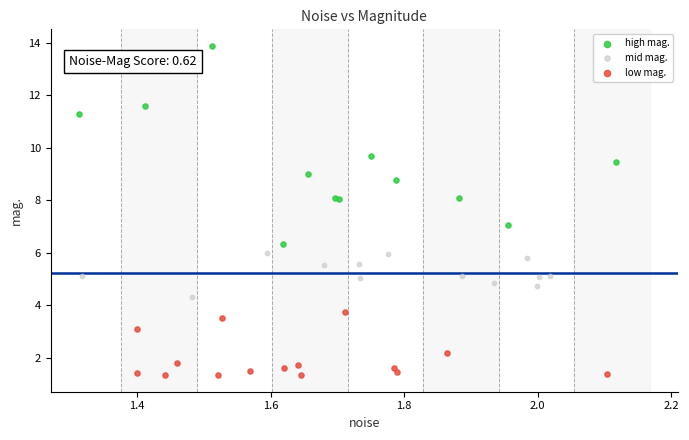

Which series contains the highest Y value?

high mag.